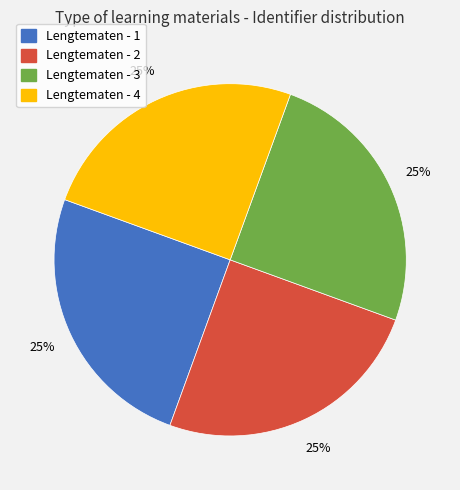

The Lengtematen - 4 slice represents 25% of the pie. True or false?

True